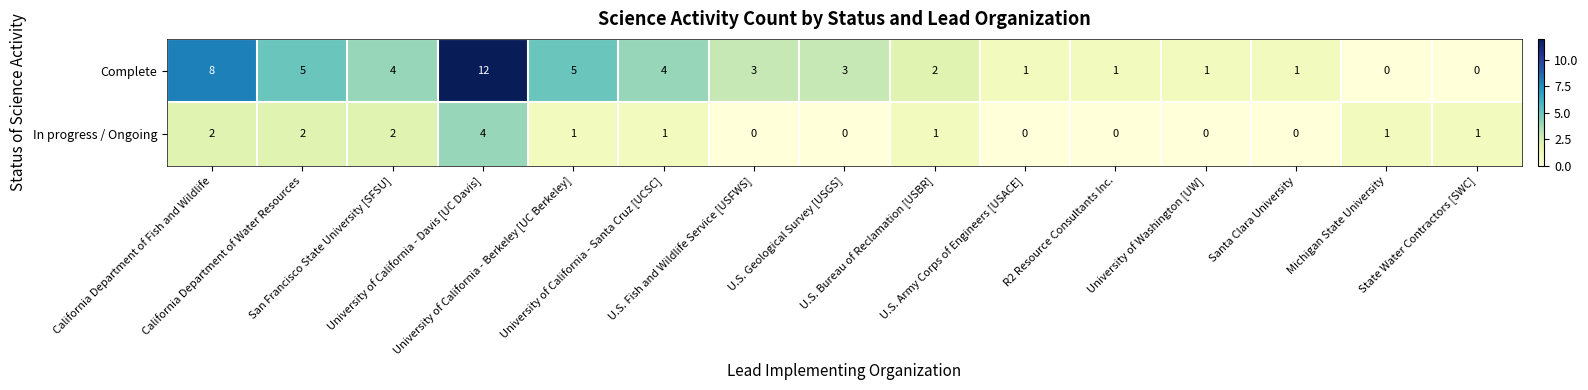

What is the difference between the maximum and minimum values in the Complete series?

12